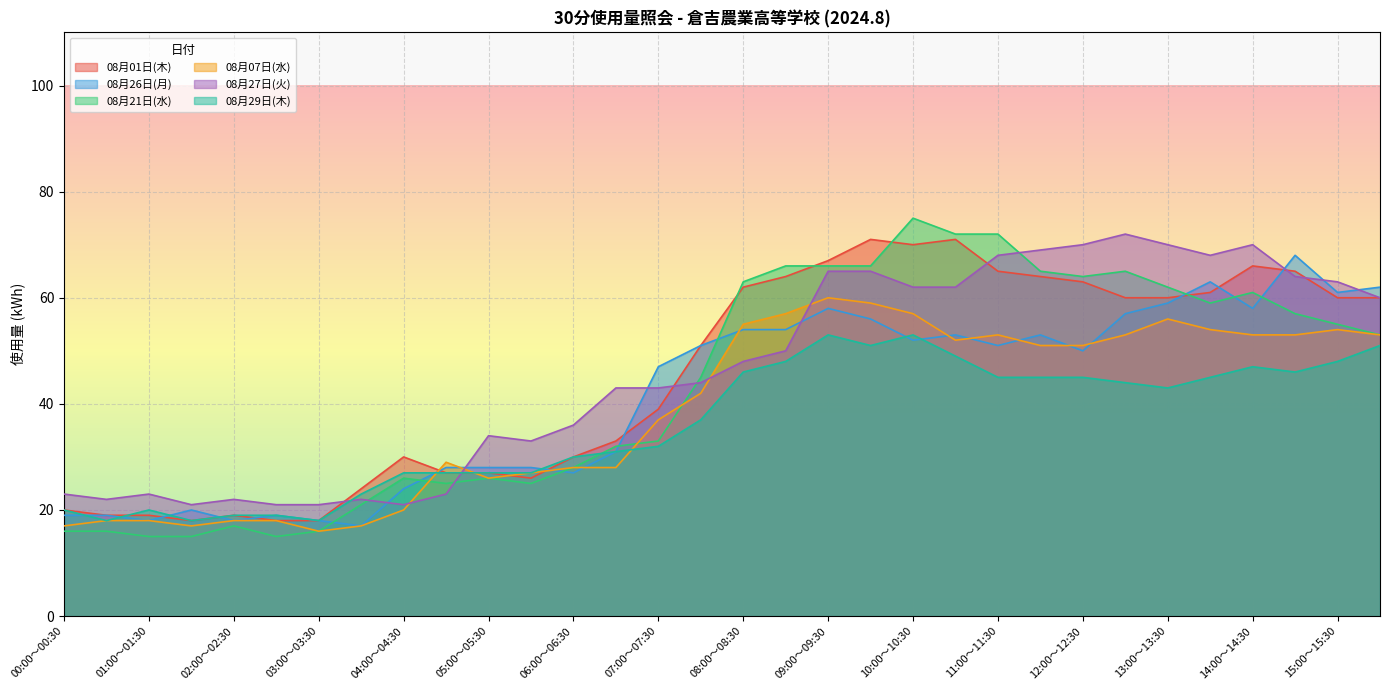

Count the number of categories in the chart.

32